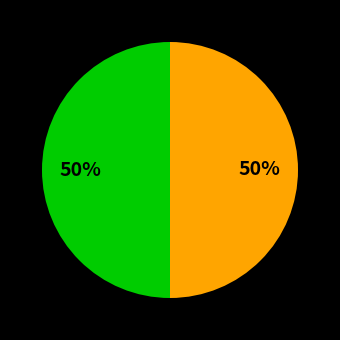

To the nearest percent, what is the average slice percentage?

50%